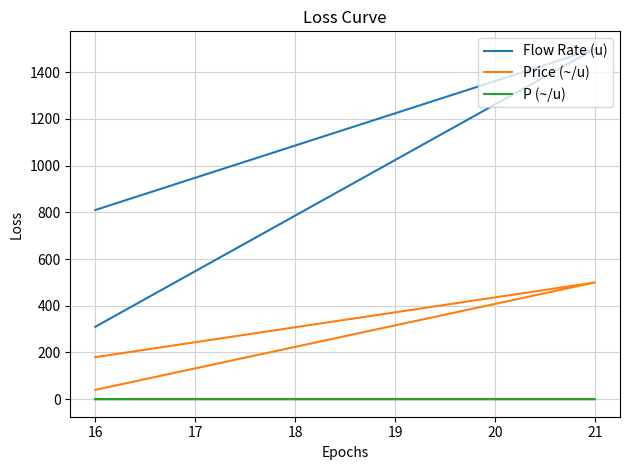

At 21, list the series in order from smallest to largest.

P (~/u), Price (~/u), Flow Rate (u)